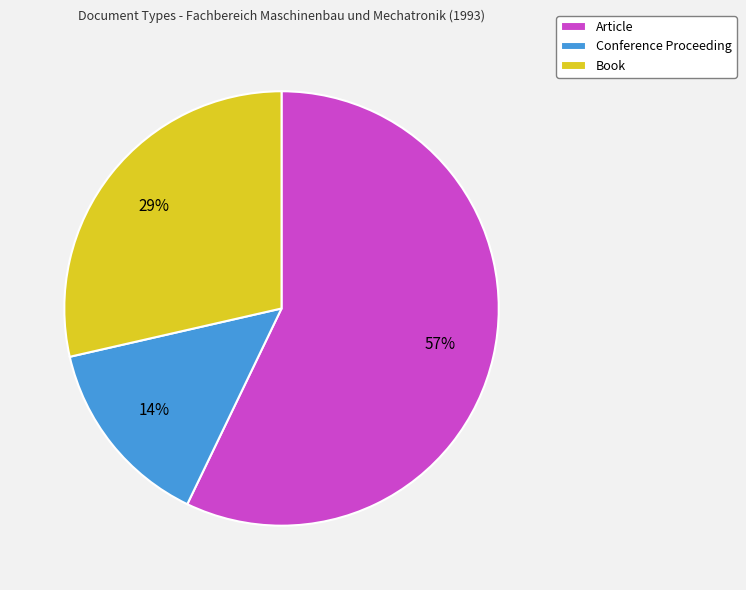

What percentage is the Conference Proceeding slice, to the nearest percent?

14%